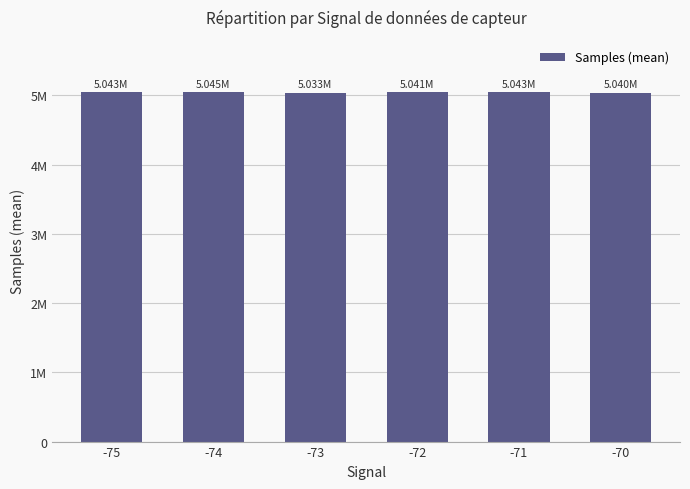

Are the bars horizontal?

No